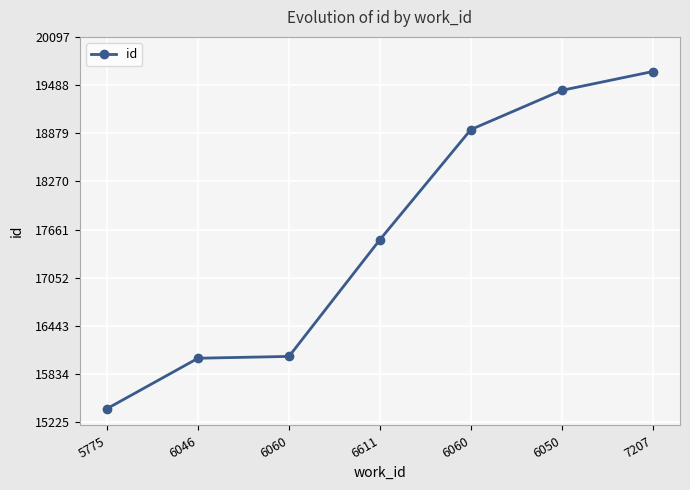

What is the difference between the second highest and second lowest values?

3387